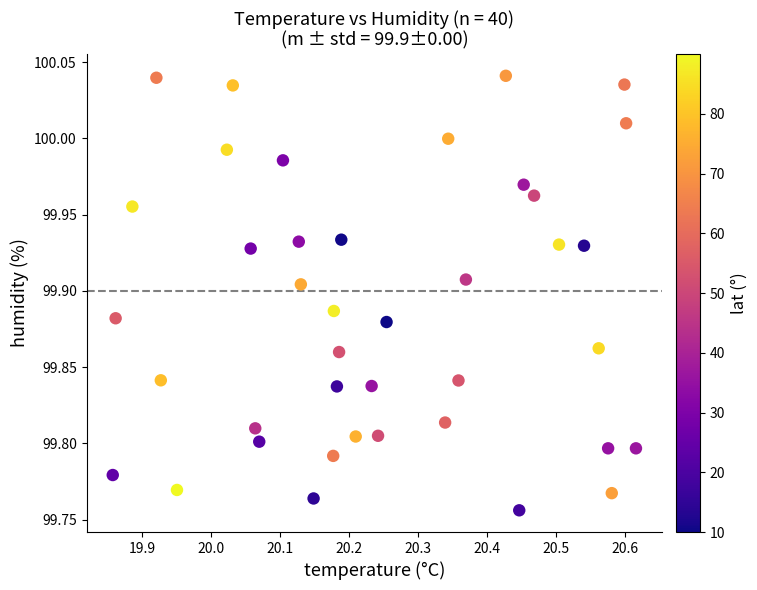

What is the range of X values (max minus min)?

0.8